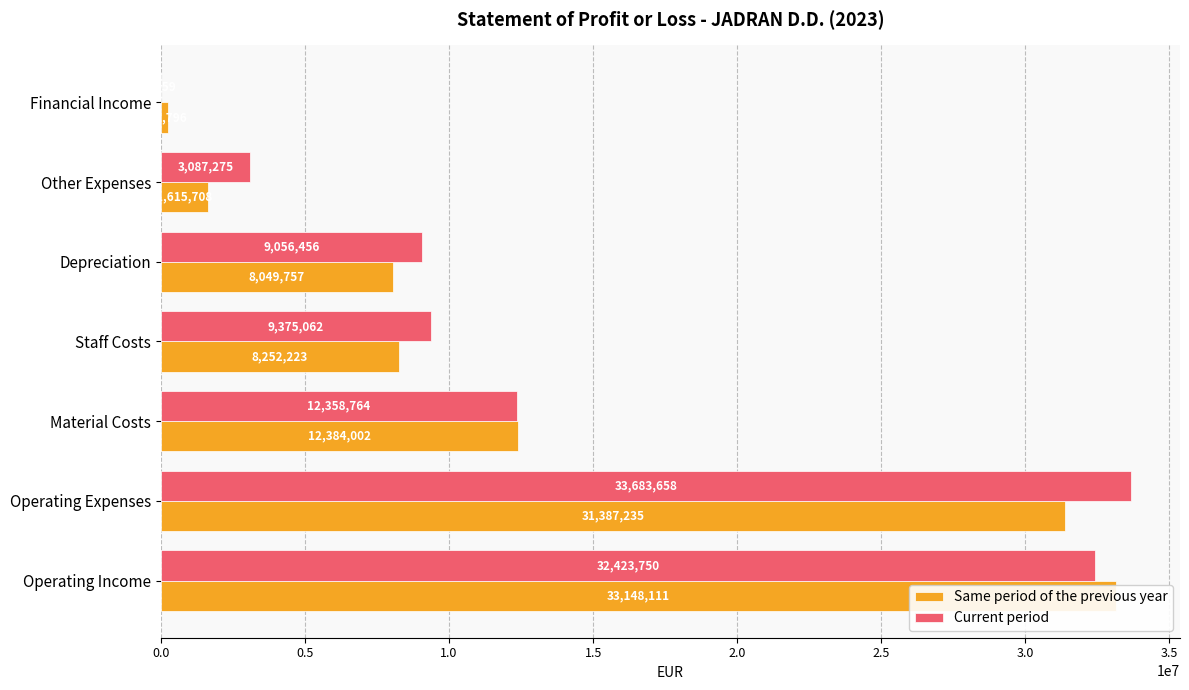

Are the bars grouped side by side (vs. stacked)?

Yes